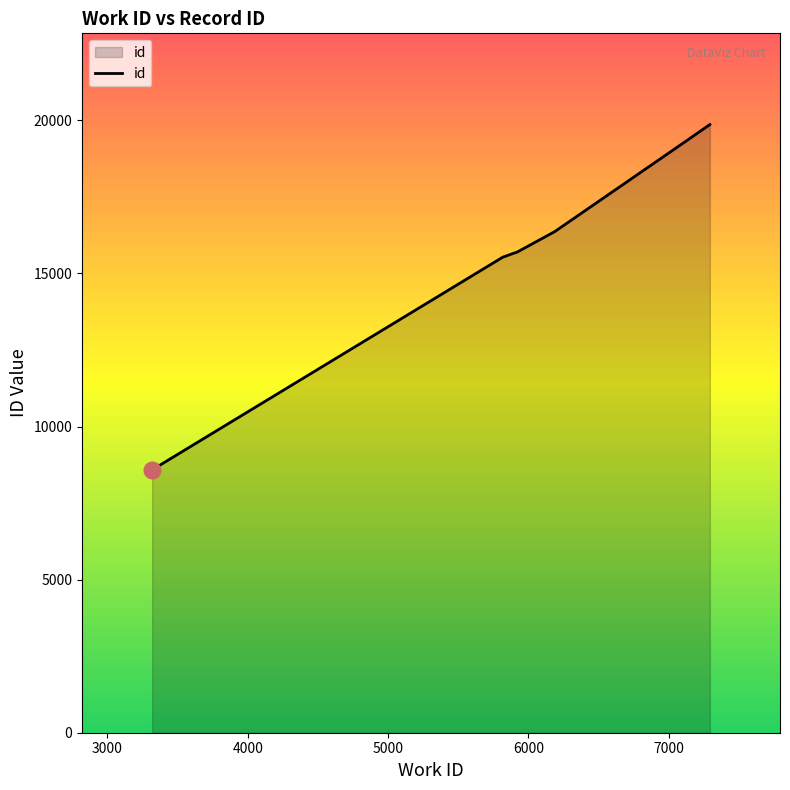

Which category has the highest value across all series?

7294